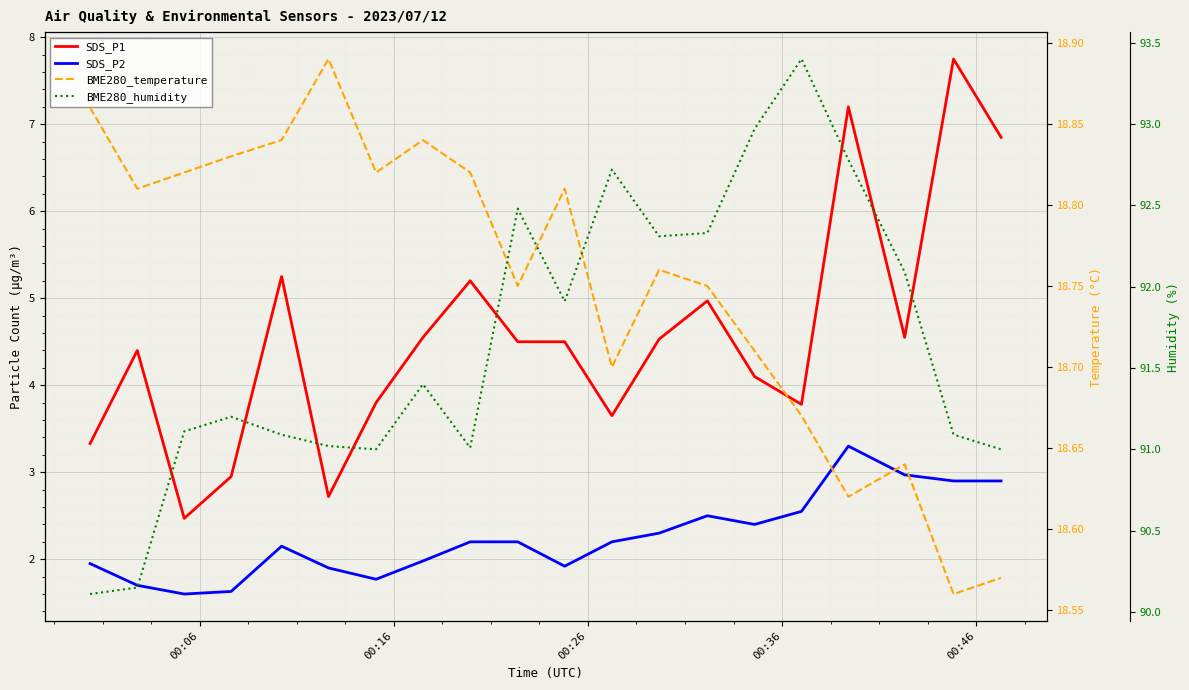

What are all the series names shown in the legend?

SDS_P1, SDS_P2, BME280_temperature, BME280_humidity